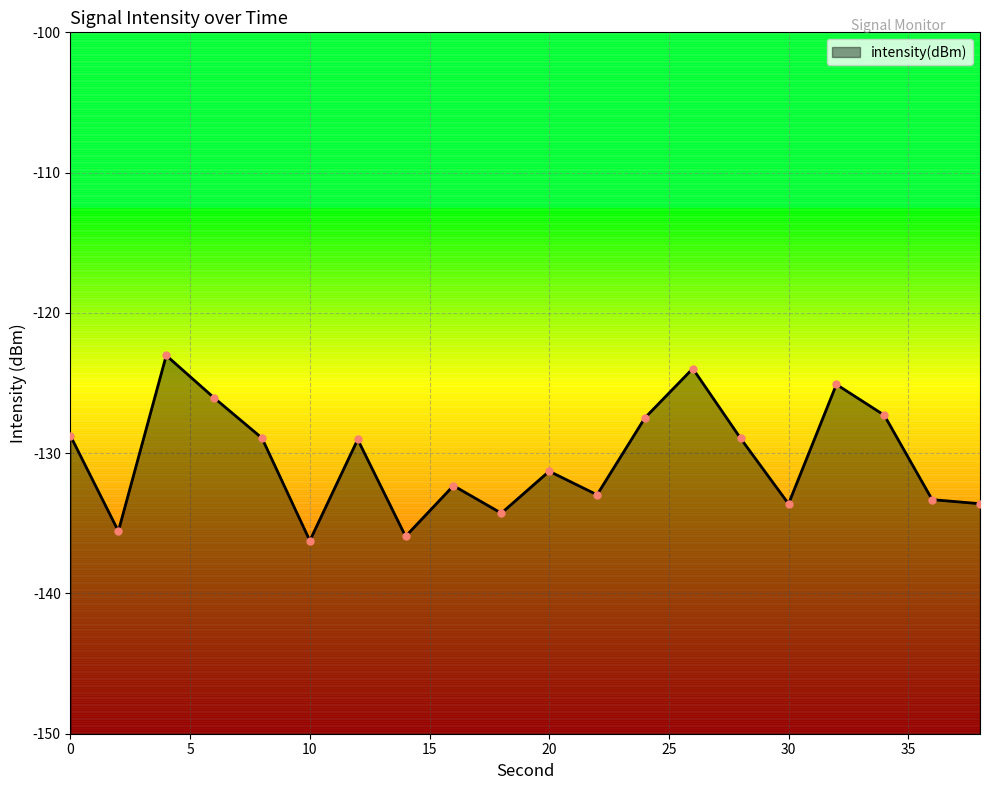

What is the change in value from 2 to 36?

+2.3